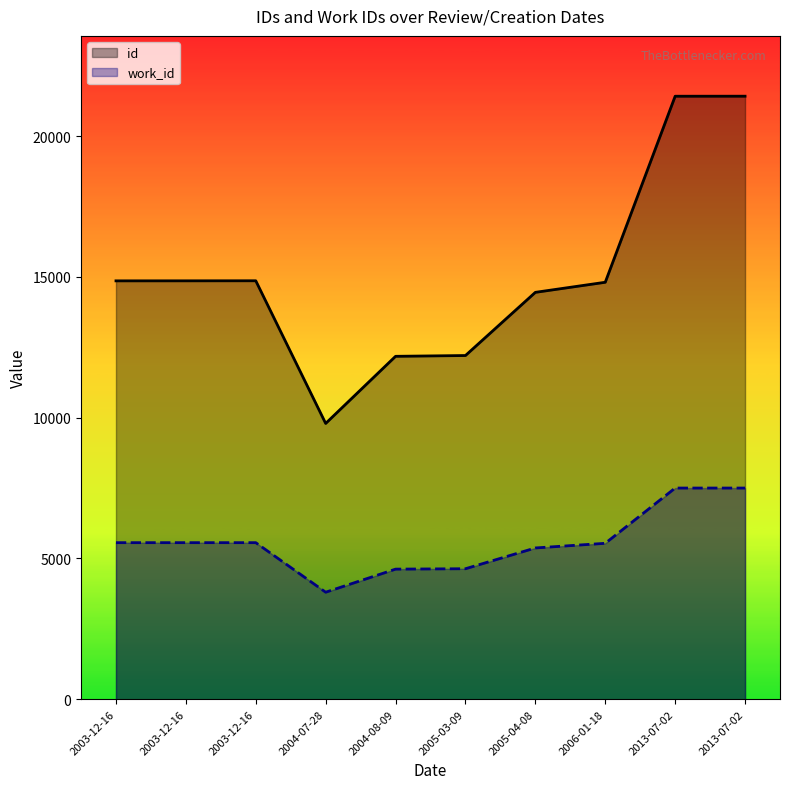

True or false: id and work_id cross at least once.

False